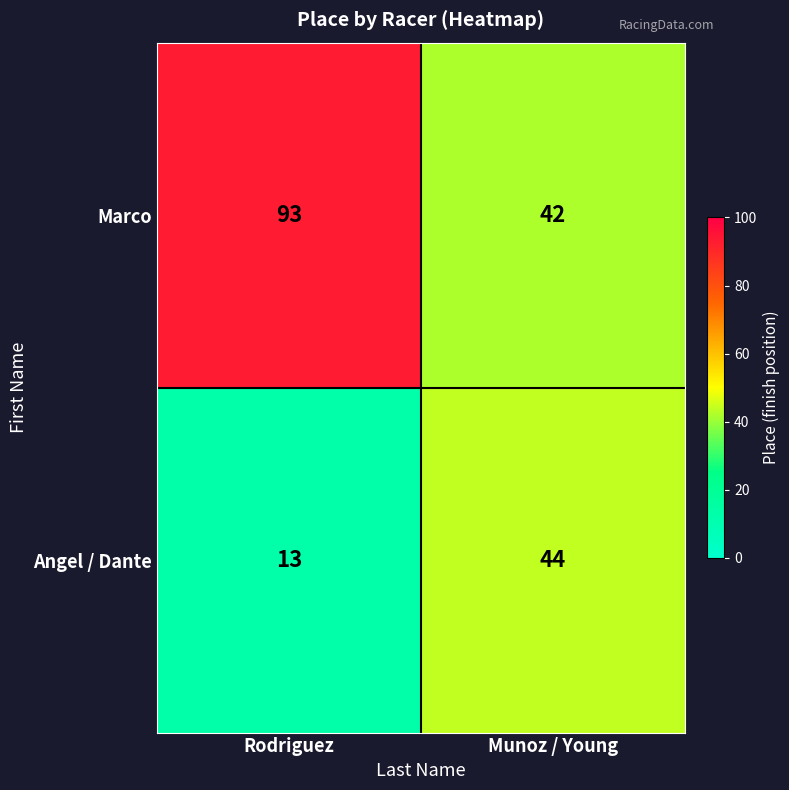

What is the total value across all series at Rodriguez?

106